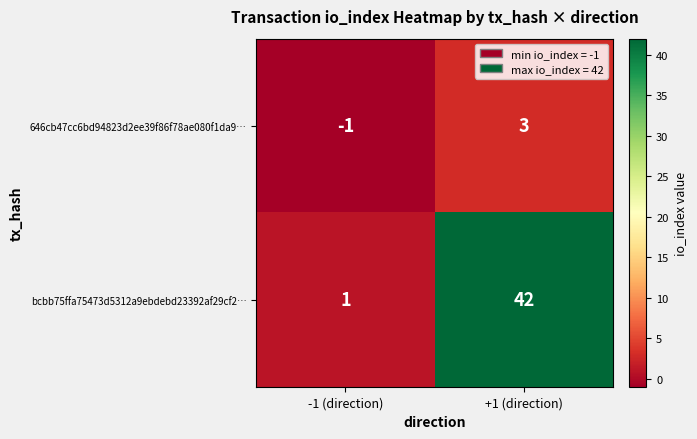

True or false: 646cb47cc6bd94823d2ee39f86f78ae080f1da9… has a value of 3 at +1 (direction).

True